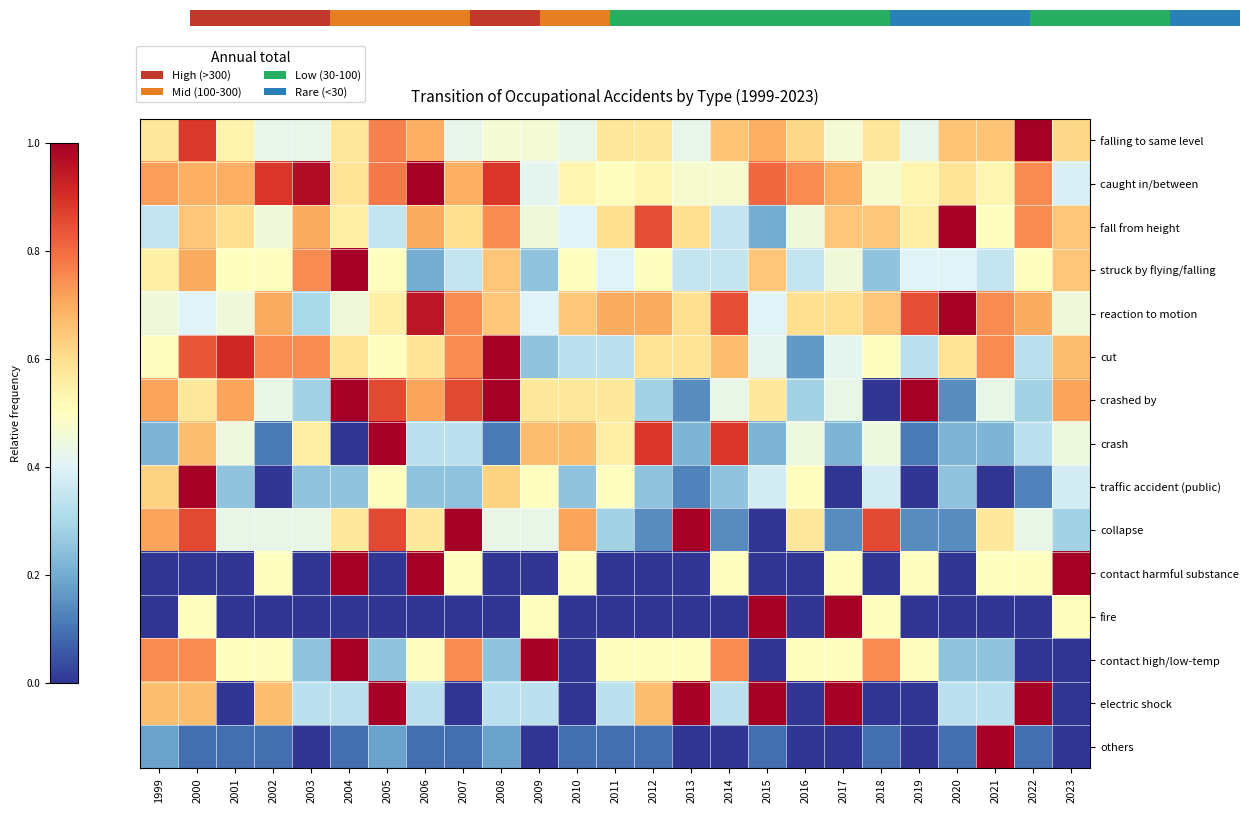

Reading left to right, extract all data points from this chart.

falling to same level: 1999=0.6	2000=0.9	2001=0.5	2002=0.4	2003=0.4	2004=0.6	2005=0.8	2006=0.7	2007=0.4	2008=0.5	2009=0.5	2010=0.4	2011=0.6	2012=0.6	2013=0.4	2014=0.7	2015=0.7	2016=0.6	2017=0.5	2018=0.6	2019=0.4	2020=0.7	2021=0.7	2022=1.0	2023=0.6
caught in/between: 1999=0.7	2000=0.7	2001=0.7	2002=0.9	2003=1.0	2004=0.6	2005=0.8	2006=1.0	2007=0.7	2008=0.9	2009=0.4	2010=0.5	2011=0.5	2012=0.5	2013=0.5	2014=0.5	2015=0.8	2016=0.8	2017=0.7	2018=0.5	2019=0.5	2020=0.6	2021=0.5	2022=0.8	2023=0.4
fall from height: 1999=0.3	2000=0.7	2001=0.6	2002=0.5	2003=0.7	2004=0.6	2005=0.3	2006=0.7	2007=0.6	2008=0.8	2009=0.5	2010=0.4	2011=0.6	2012=0.8	2013=0.6	2014=0.3	2015=0.2	2016=0.5	2017=0.7	2018=0.7	2019=0.6	2020=1.0	2021=0.5	2022=0.8	2023=0.7
struck by flying/falling: 1999=0.6	2000=0.7	2001=0.5	2002=0.5	2003=0.8	2004=1.0	2005=0.5	2006=0.2	2007=0.3	2008=0.7	2009=0.2	2010=0.5	2011=0.4	2012=0.5	2013=0.3	2014=0.3	2015=0.7	2016=0.3	2017=0.5	2018=0.2	2019=0.4	2020=0.4	2021=0.3	2022=0.5	2023=0.7
reaction to motion: 1999=0.5	2000=0.4	2001=0.5	2002=0.7	2003=0.3	2004=0.5	2005=0.6	2006=0.9	2007=0.8	2008=0.7	2009=0.4	2010=0.7	2011=0.7	2012=0.7	2013=0.6	2014=0.8	2015=0.4	2016=0.6	2017=0.6	2018=0.7	2019=0.8	2020=1.0	2021=0.8	2022=0.7	2023=0.5
cut: 1999=0.5	2000=0.8	2001=0.9	2002=0.8	2003=0.8	2004=0.6	2005=0.5	2006=0.6	2007=0.8	2008=1.0	2009=0.2	2010=0.3	2011=0.3	2012=0.6	2013=0.6	2014=0.7	2015=0.4	2016=0.2	2017=0.4	2018=0.5	2019=0.3	2020=0.6	2021=0.8	2022=0.3	2023=0.7
crashed by: 1999=0.7	2000=0.6	2001=0.7	2002=0.4	2003=0.3	2004=1.0	2005=0.9	2006=0.7	2007=0.9	2008=1.0	2009=0.6	2010=0.6	2011=0.6	2012=0.3	2013=0.1	2014=0.4	2015=0.6	2016=0.3	2017=0.4	2018=0.0	2019=1.0	2020=0.1	2021=0.4	2022=0.3	2023=0.7
crash: 1999=0.2	2000=0.7	2001=0.4	2002=0.1	2003=0.6	2004=0.0	2005=1.0	2006=0.3	2007=0.3	2008=0.1	2009=0.7	2010=0.7	2011=0.6	2012=0.9	2013=0.2	2014=0.9	2015=0.2	2016=0.4	2017=0.2	2018=0.4	2019=0.1	2020=0.2	2021=0.2	2022=0.3	2023=0.4
traffic accident (public): 1999=0.6	2000=1.0	2001=0.2	2002=0.0	2003=0.2	2004=0.2	2005=0.5	2006=0.2	2007=0.2	2008=0.6	2009=0.5	2010=0.2	2011=0.5	2012=0.2	2013=0.1	2014=0.2	2015=0.4	2016=0.5	2017=0.0	2018=0.4	2019=0.0	2020=0.2	2021=0.0	2022=0.1	2023=0.4
collapse: 1999=0.7	2000=0.9	2001=0.4	2002=0.4	2003=0.4	2004=0.6	2005=0.9	2006=0.6	2007=1.0	2008=0.4	2009=0.4	2010=0.7	2011=0.3	2012=0.1	2013=1.0	2014=0.1	2015=0.0	2016=0.6	2017=0.1	2018=0.9	2019=0.1	2020=0.1	2021=0.6	2022=0.4	2023=0.3
contact harmful substance: 1999=0.0	2000=0.0	2001=0.0	2002=0.5	2003=0.0	2004=1.0	2005=0.0	2006=1.0	2007=0.5	2008=0.0	2009=0.0	2010=0.5	2011=0.0	2012=0.0	2013=0.0	2014=0.5	2015=0.0	2016=0.0	2017=0.5	2018=0.0	2019=0.5	2020=0.0	2021=0.5	2022=0.5	2023=1.0
fire: 1999=0.0	2000=0.5	2001=0.0	2002=0.0	2003=0.0	2004=0.0	2005=0.0	2006=0.0	2007=0.0	2008=0.0	2009=0.5	2010=0.0	2011=0.0	2012=0.0	2013=0.0	2014=0.0	2015=1.0	2016=0.0	2017=1.0	2018=0.5	2019=0.0	2020=0.0	2021=0.0	2022=0.0	2023=0.5
contact high/low-temp: 1999=0.8	2000=0.8	2001=0.5	2002=0.5	2003=0.2	2004=1.0	2005=0.2	2006=0.5	2007=0.8	2008=0.2	2009=1.0	2010=0.0	2011=0.5	2012=0.5	2013=0.5	2014=0.8	2015=0.0	2016=0.5	2017=0.5	2018=0.8	2019=0.5	2020=0.2	2021=0.2	2022=0.0	2023=0.0
electric shock: 1999=0.7	2000=0.7	2001=0.0	2002=0.7	2003=0.3	2004=0.3	2005=1.0	2006=0.3	2007=0.0	2008=0.3	2009=0.3	2010=0.0	2011=0.3	2012=0.7	2013=1.0	2014=0.3	2015=1.0	2016=0.0	2017=1.0	2018=0.0	2019=0.0	2020=0.3	2021=0.3	2022=1.0	2023=0.0
others: 1999=0.2	2000=0.1	2001=0.1	2002=0.1	2003=0.0	2004=0.1	2005=0.2	2006=0.1	2007=0.1	2008=0.2	2009=0.0	2010=0.1	2011=0.1	2012=0.1	2013=0.0	2014=0.0	2015=0.1	2016=0.0	2017=0.0	2018=0.1	2019=0.0	2020=0.1	2021=1.0	2022=0.1	2023=0.0